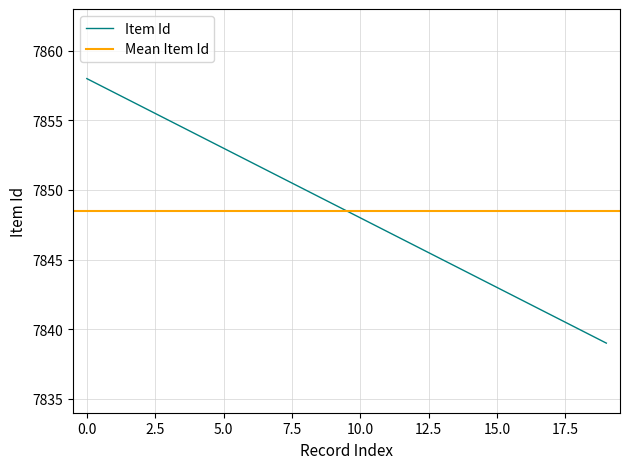

What is the maximum value for Item Id?

7858